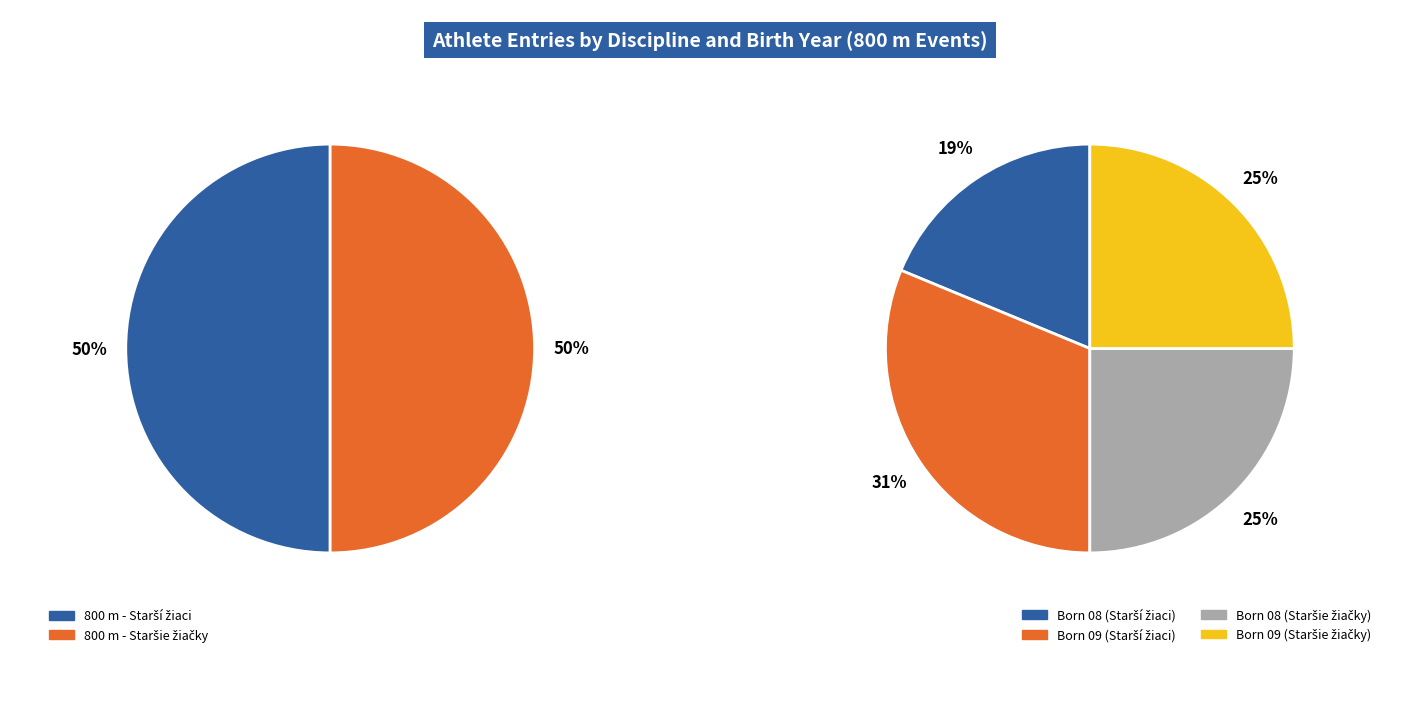

Is there any slice that represents more than half of the pie?

No